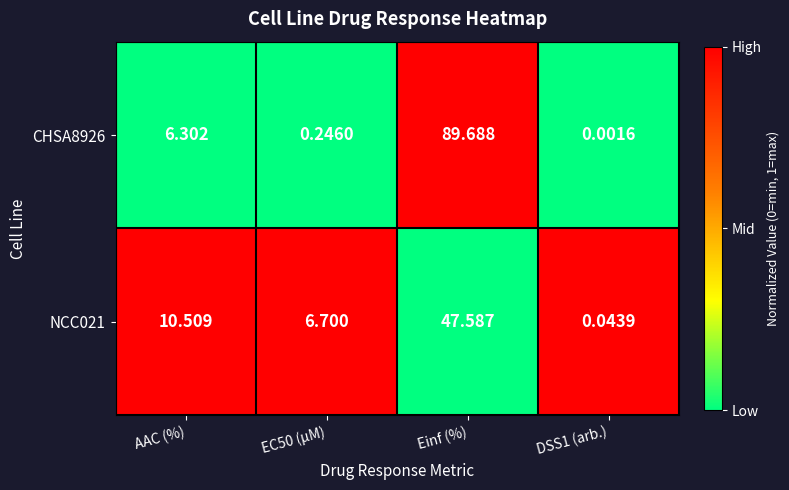

At which label does CHSA8926 reach its peak?

Einf (%)